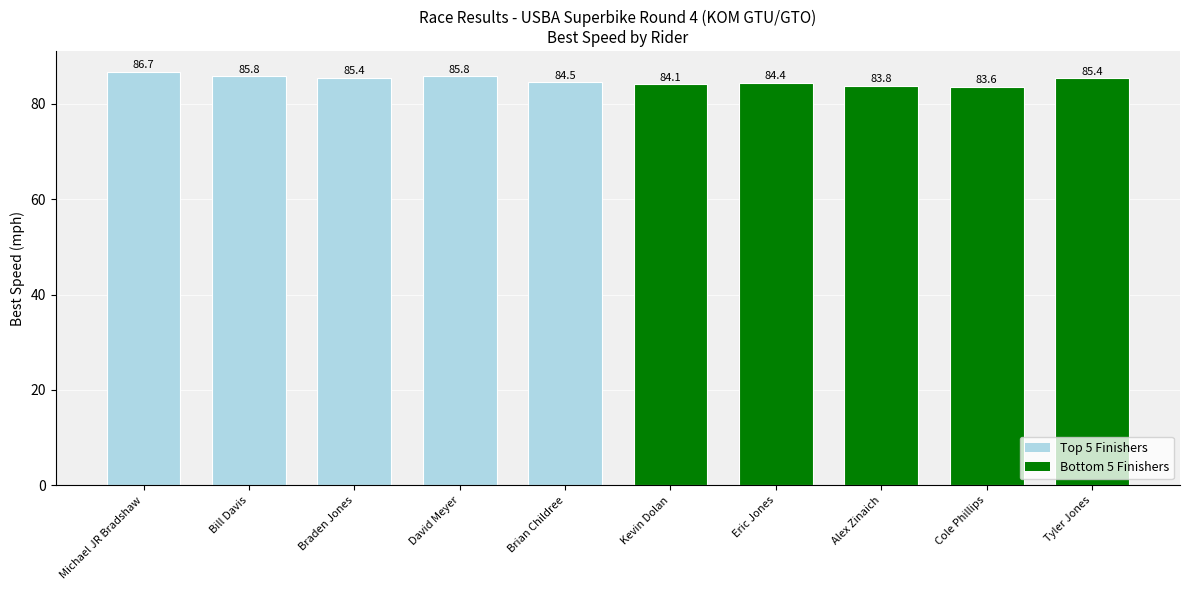

What is the average value?

85.0